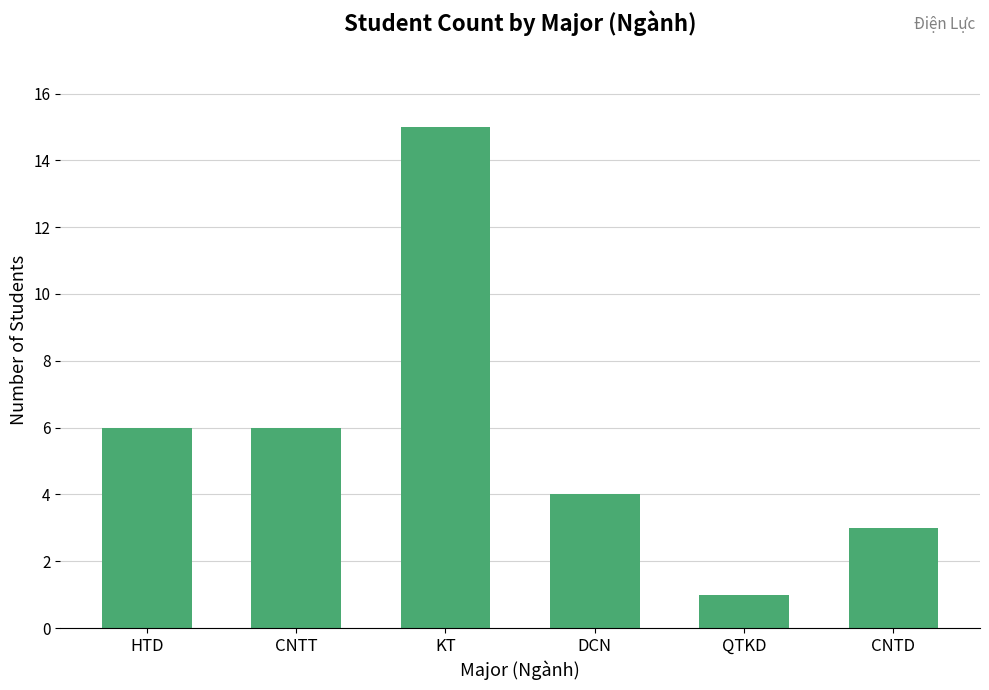

Does the chart contain stacked bars?

No